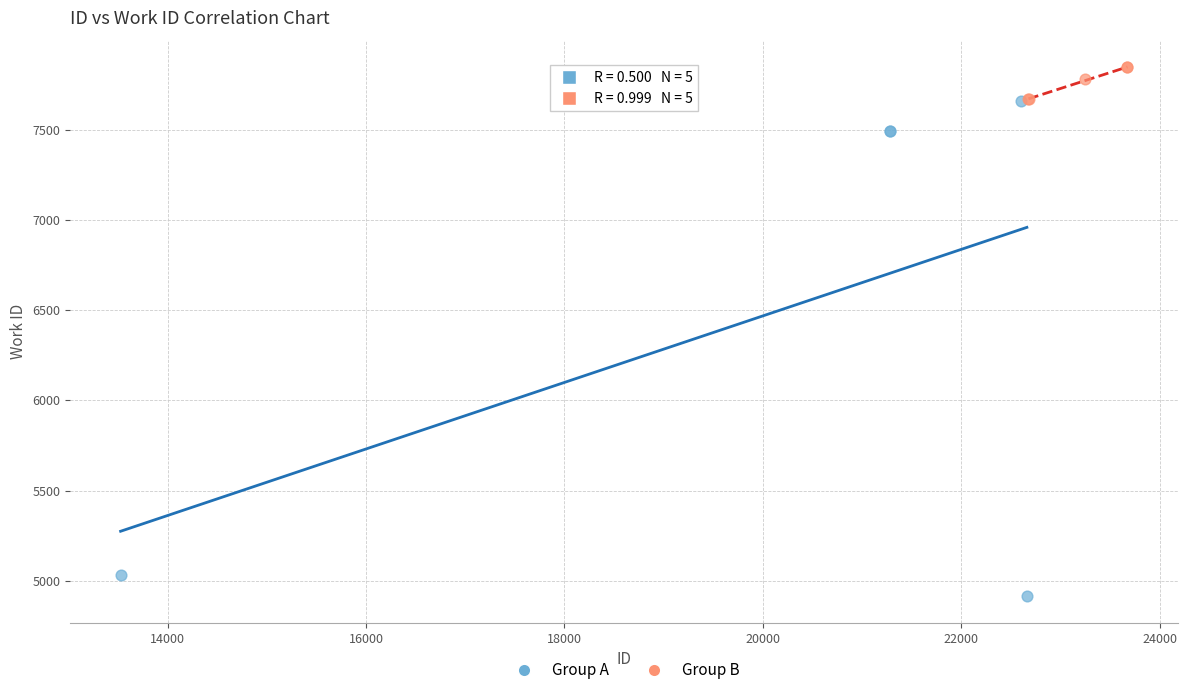

Which series has the largest Y range (max minus min)?

Group A